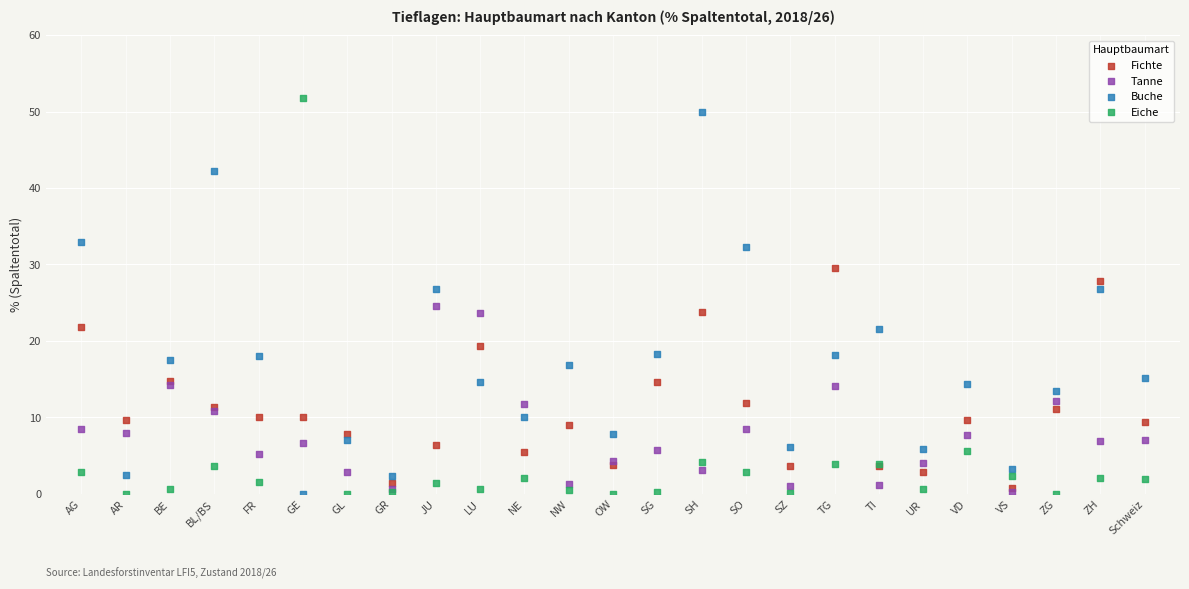

What are all the series names shown in the legend?

Fichte, Tanne, Buche, Eiche